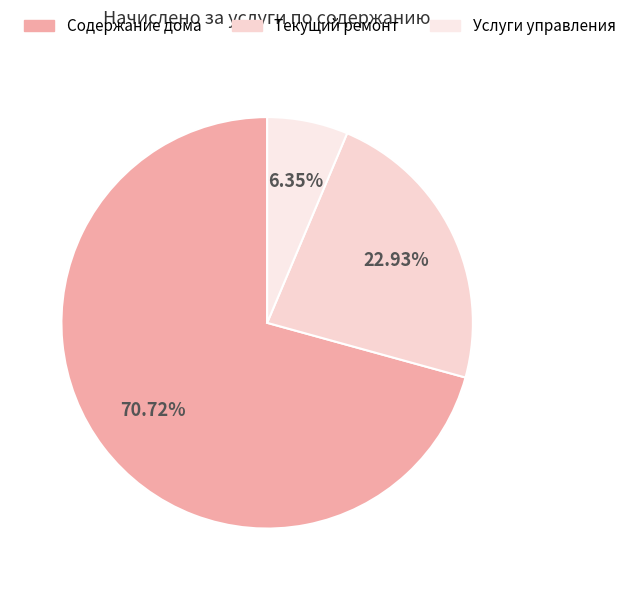

To the nearest percent, what percentage of the pie is Текущий ремонт?

23%